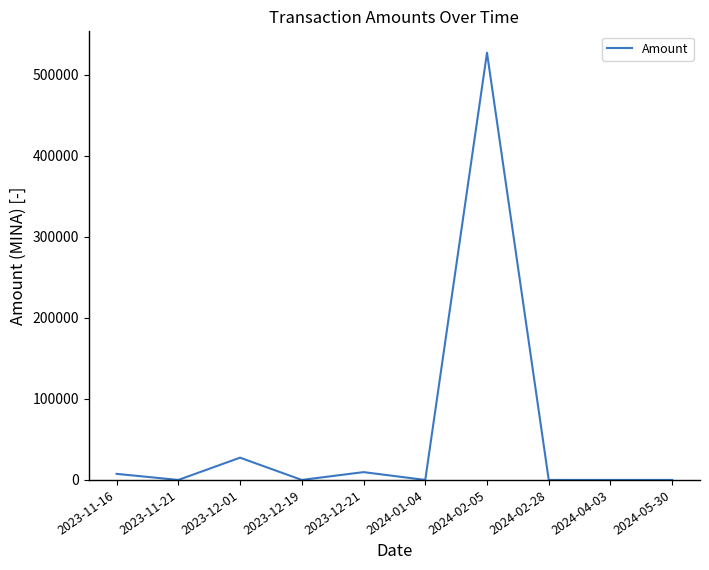

Is it true that the value at 2023-12-01 is 27481.1?

True